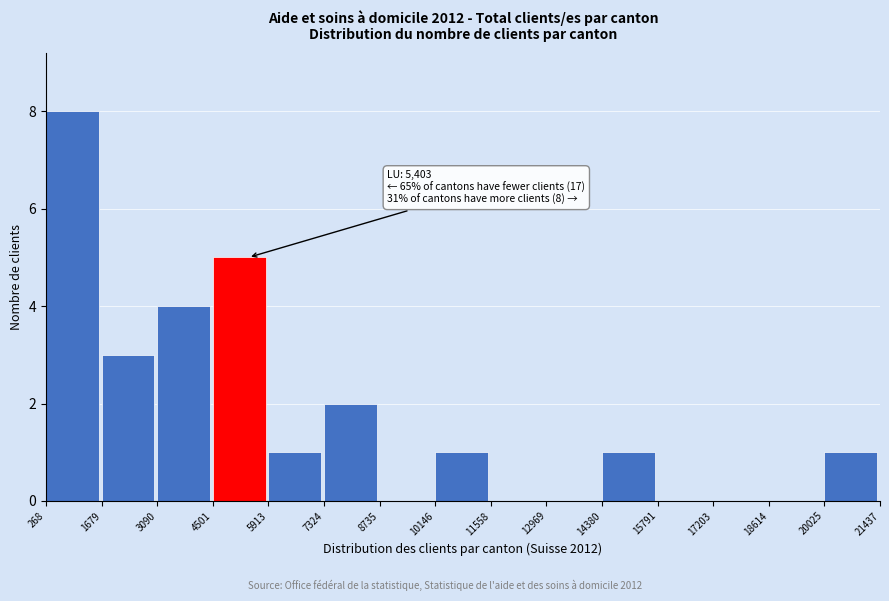

Which range on the x-axis has the tallest bar?

268 to 1679